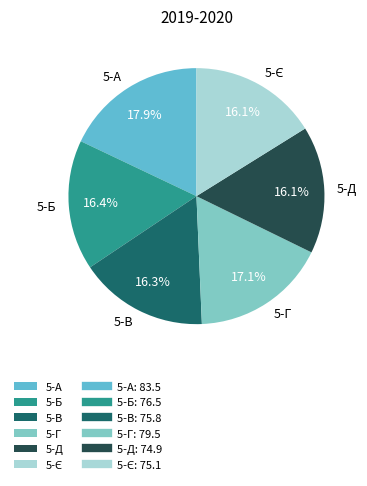

How much of the chart is everything except 5-Г?

82.9%